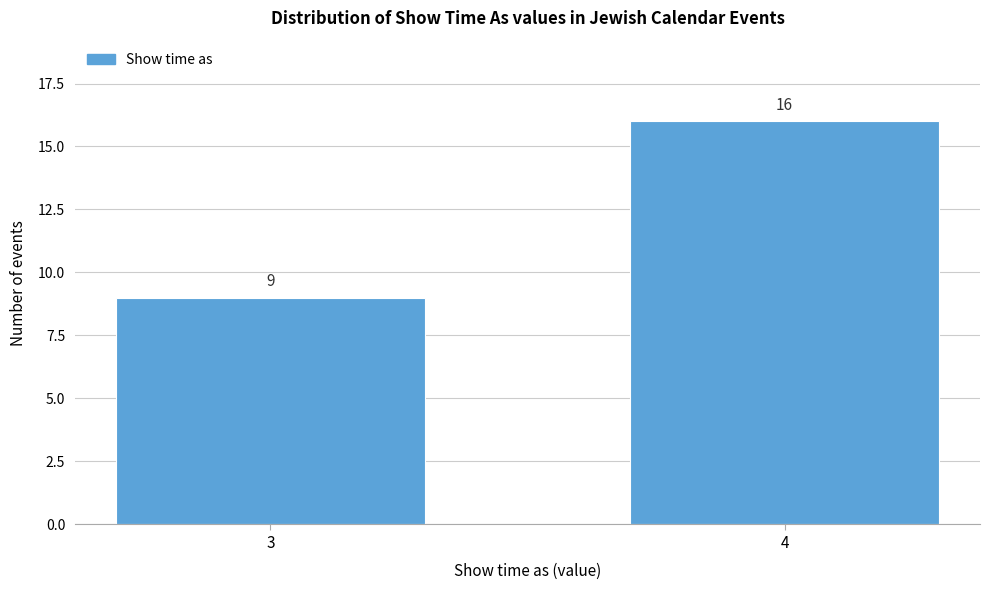

Reading right to left, transcribe all the data shown in this chart.

16	9